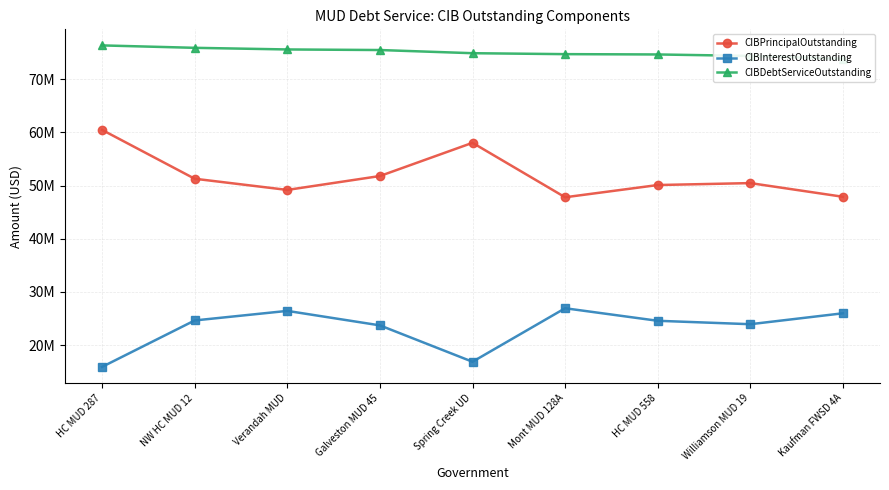

True or false: CIBInterestOutstanding and CIBPrincipalOutstanding cross at least once.

False